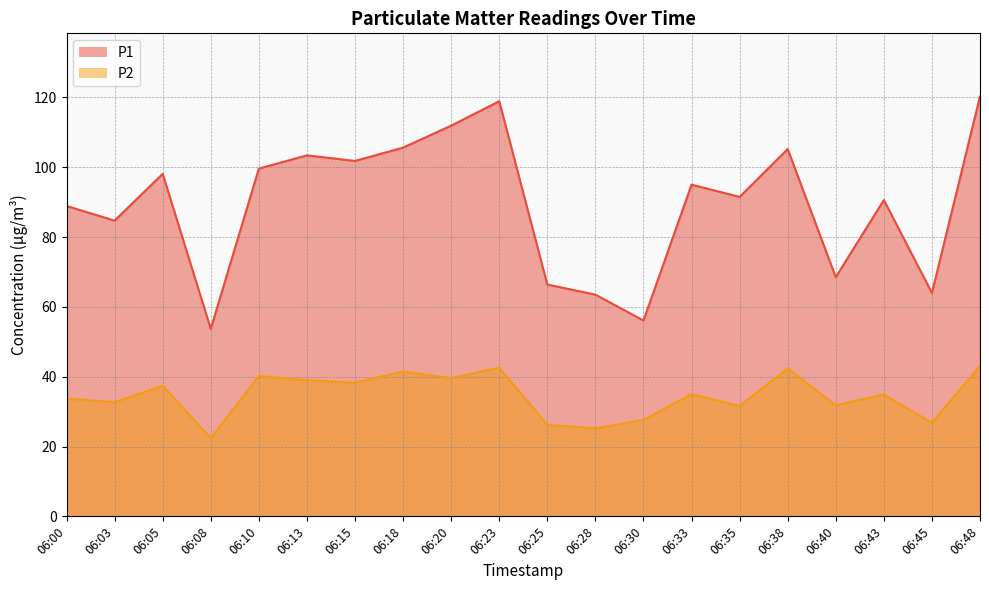

In P2, how many points are higher than both neighbors (excluding endpoints)?

7